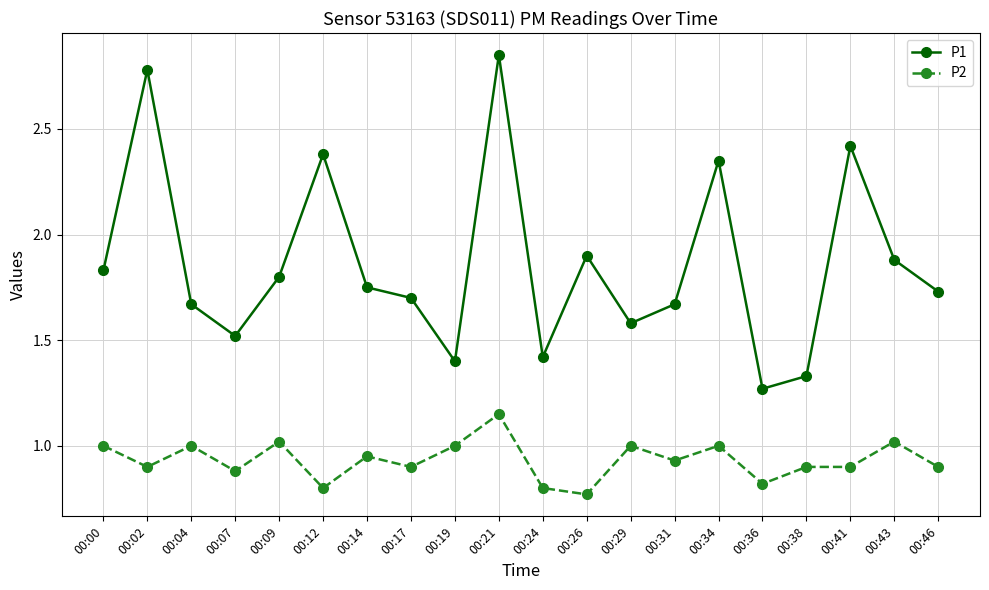

Rank the series by their maximum value, from lowest to highest.

P2, P1